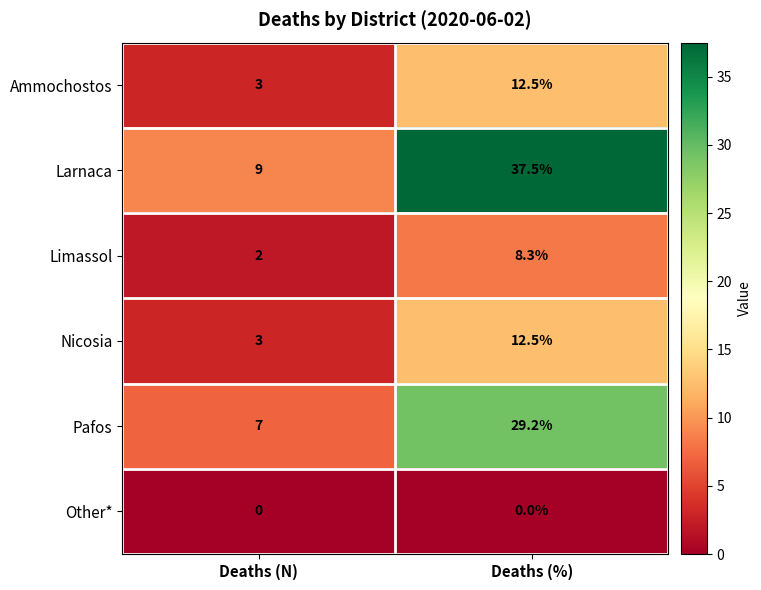

What is the difference between the highest and lowest values at Deaths (N)?

9.0